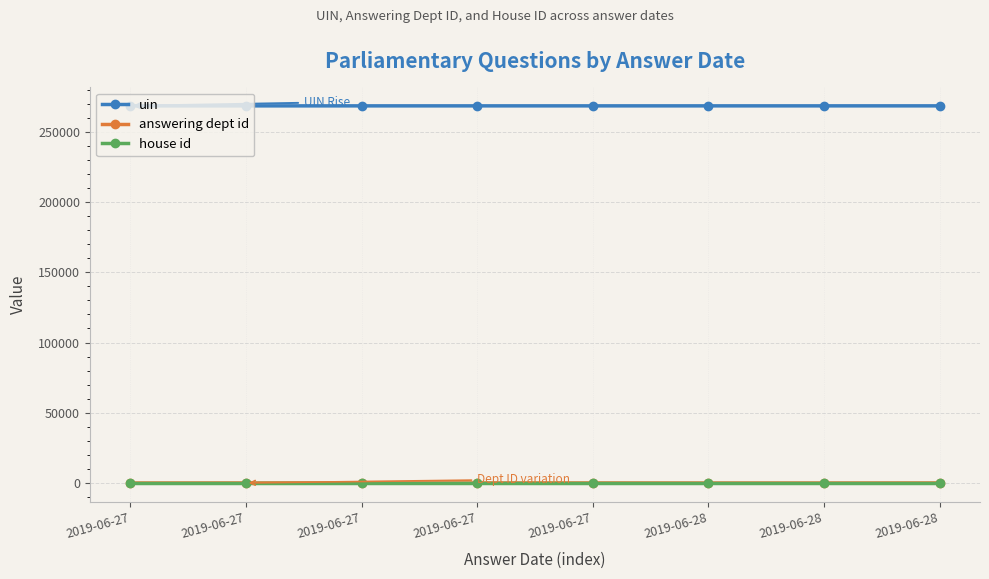

How many lines are shown in the chart?

3